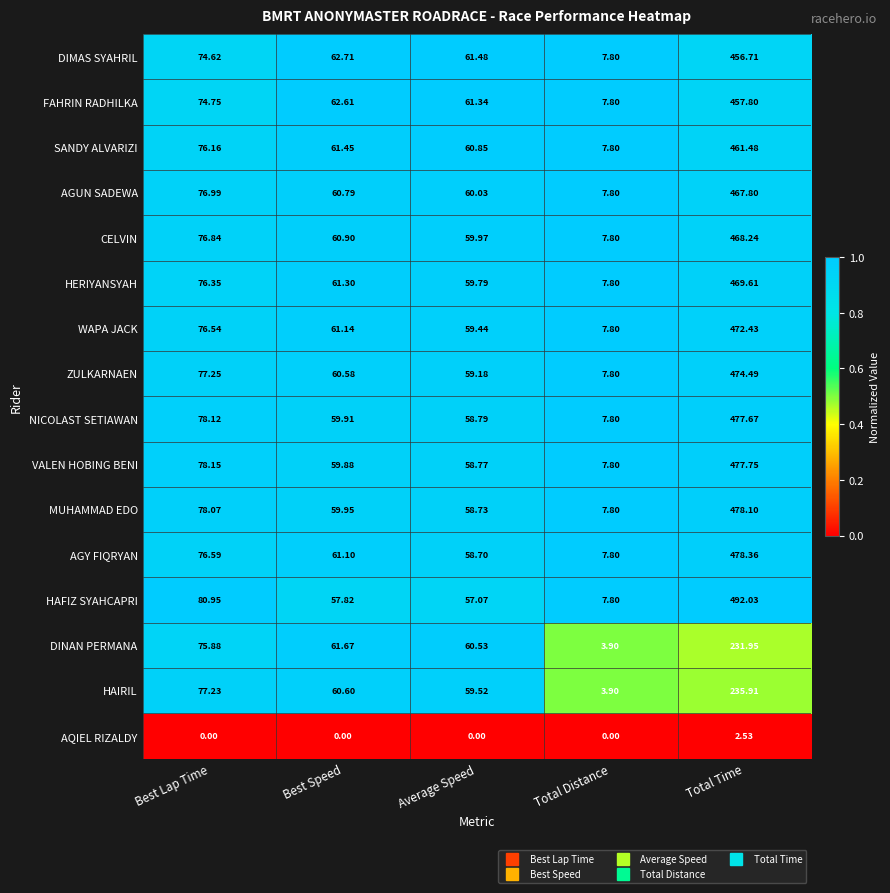

What is the total value across all series at Best Lap Time?

1154.5